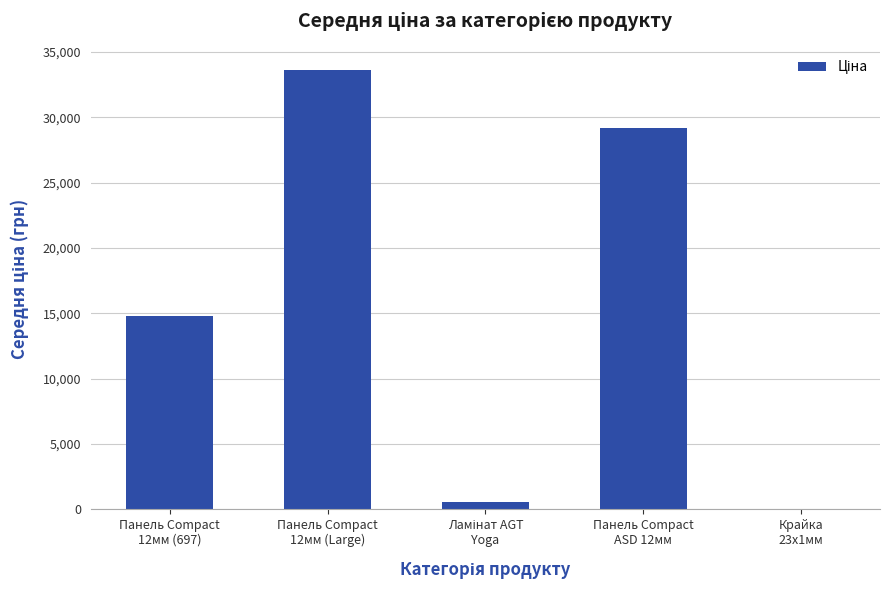

What is the greatest value displayed?

33627.7